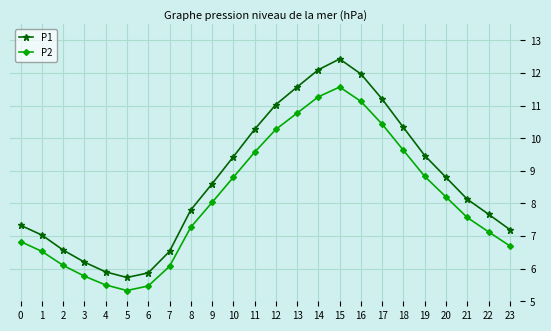

Which series has the largest range (max minus min)?

P1